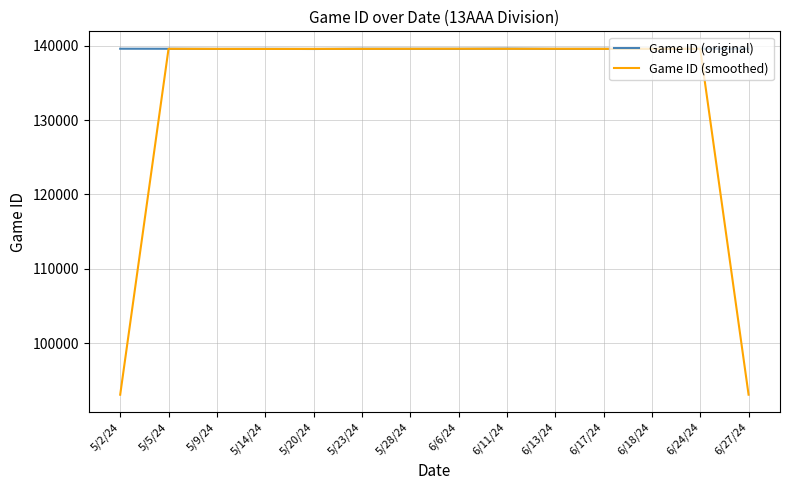

List the series in order of their overall mean, highest first.

Game ID (original), Game ID (smoothed)